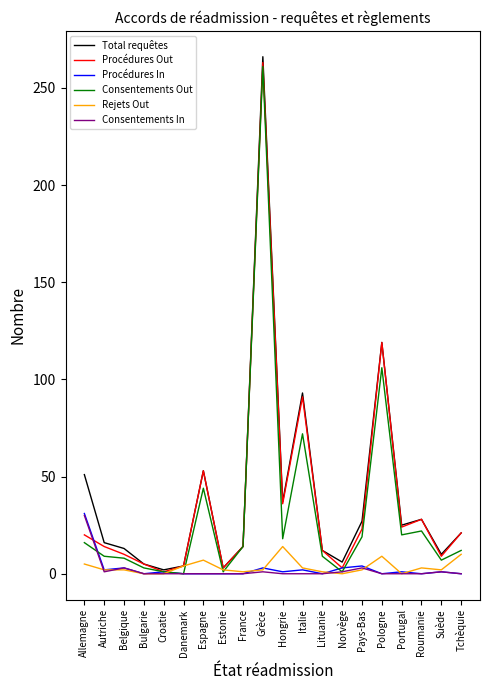

What are all the series names shown in the legend?

Total requêtes, Procédures Out, Procédures In, Consentements Out, Rejets Out, Consentements In